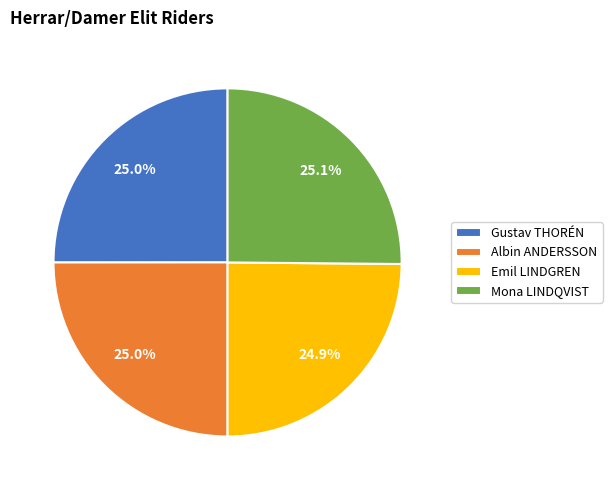

True or false: Mona LINDQVIST accounts for 25% of the total.

True